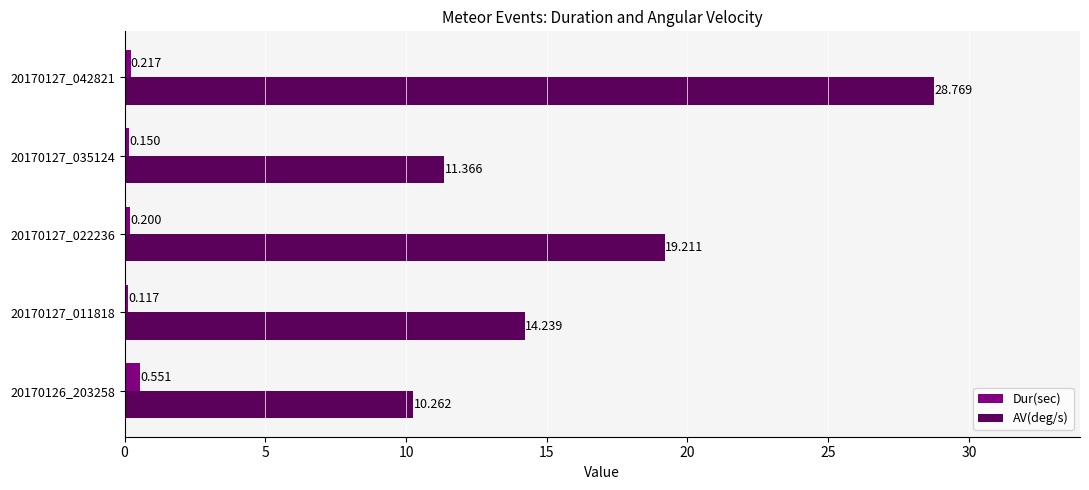

Is the value of Dur(sec) at 20170127_042821 greater than the value of AV(deg/s) at 20170127_022236?

No